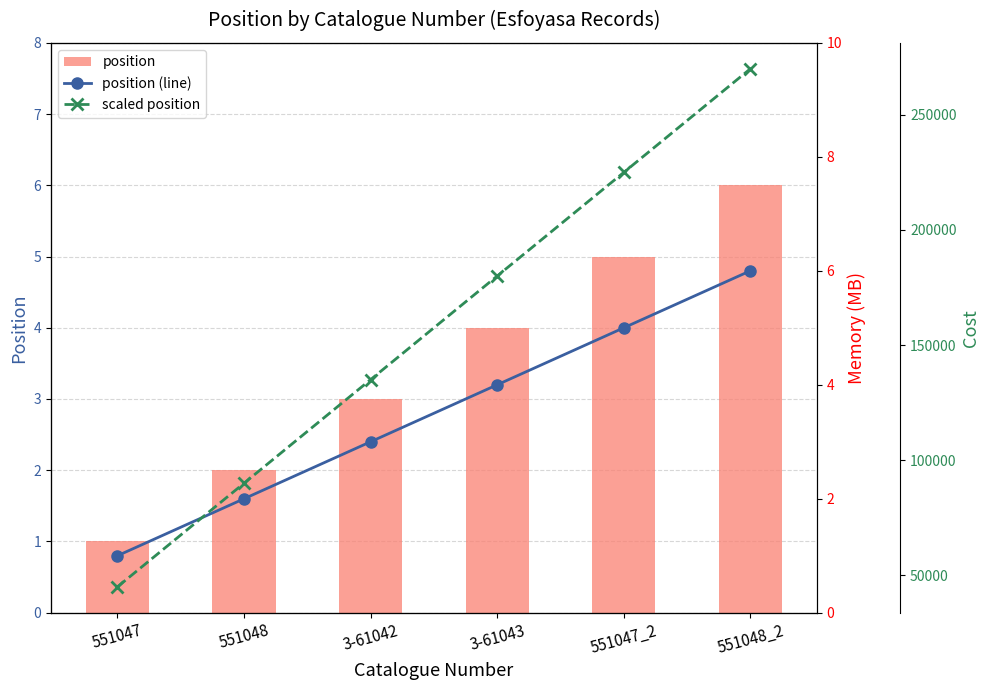

What is the label of the 5th bar from the right?

551048